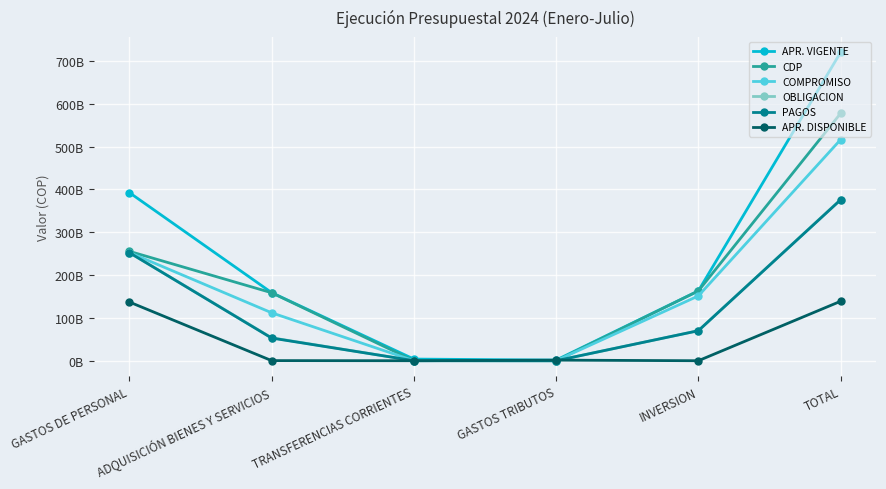

Reading right to left, transcribe all the data shown in this chart.

APR. VIGENTE: TOTAL=720101000000.0	INVERSION=163000000000.0	GASTOS TRIBUTOS=1464000000.0	TRANSFERENCIAS CORRIENTES=3872116023.0	ADQUISICIÓN BIENES Y SERVICIOS=159100103977.0	GASTOS DE PERSONAL=392664780000.0
CDP: TOTAL=577557336539.5	INVERSION=162999933333.0	GASTOS TRIBUTOS=56853290.0	TRANSFERENCIAS CORRIENTES=166803020.0	ADQUISICIÓN BIENES Y SERVICIOS=158806608259.4	GASTOS DE PERSONAL=255527138637.1
COMPROMISO: TOTAL=516288041998.4	INVERSION=151312616874.0	GASTOS TRIBUTOS=56853290.0	TRANSFERENCIAS CORRIENTES=166803020.0	ADQUISICIÓN BIENES Y SERVICIOS=112011544323.4	GASTOS DE PERSONAL=252740224491.1
OBLIGACION: TOTAL=376376110839.3	INVERSION=70117030983.0	GASTOS TRIBUTOS=8319950.0	TRANSFERENCIAS CORRIENTES=152224820.0	ADQUISICIÓN BIENES Y SERVICIOS=53636498308.6	GASTOS DE PERSONAL=252462036777.8
PAGOS: TOTAL=375715168732.3	INVERSION=70117030983.0	GASTOS TRIBUTOS=8319950.0	TRANSFERENCIAS CORRIENTES=152224820.0	ADQUISICIÓN BIENES Y SERVICIOS=53000016551.5	GASTOS DE PERSONAL=252437576427.8
APR. DISPONIBLE: TOTAL=138843663460.5	INVERSION=66667.0	GASTOS TRIBUTOS=1407146710.0	TRANSFERENCIAS CORRIENTES=5313003.0	ADQUISICIÓN BIENES Y SERVICIOS=293495717.6	GASTOS DE PERSONAL=137137641362.9